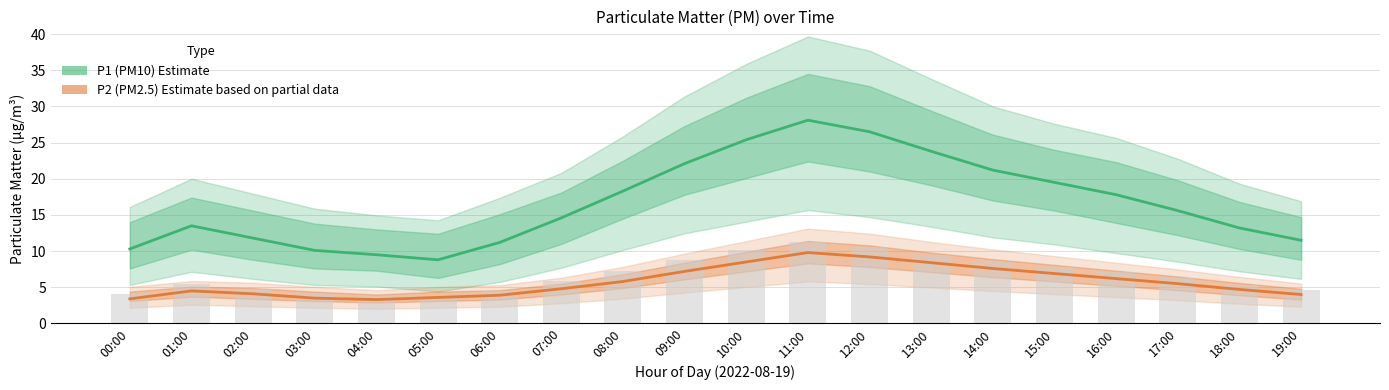

At which category is the sum across all series the highest?

11:00